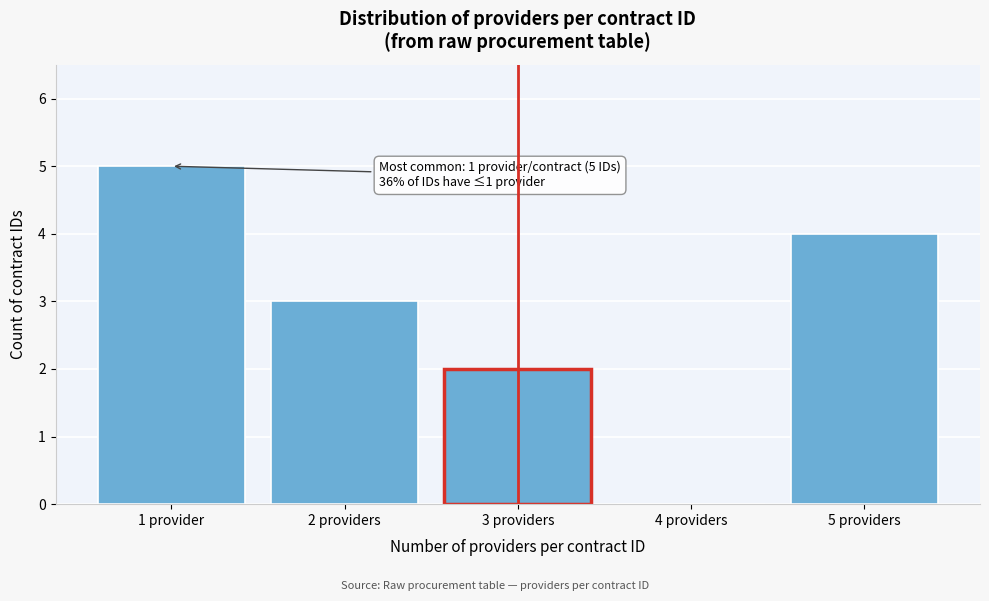

Reading left to right, extract all data points from this chart.

1 provider=5	2 providers=3	3 providers=2	4 providers=0	5 providers=4